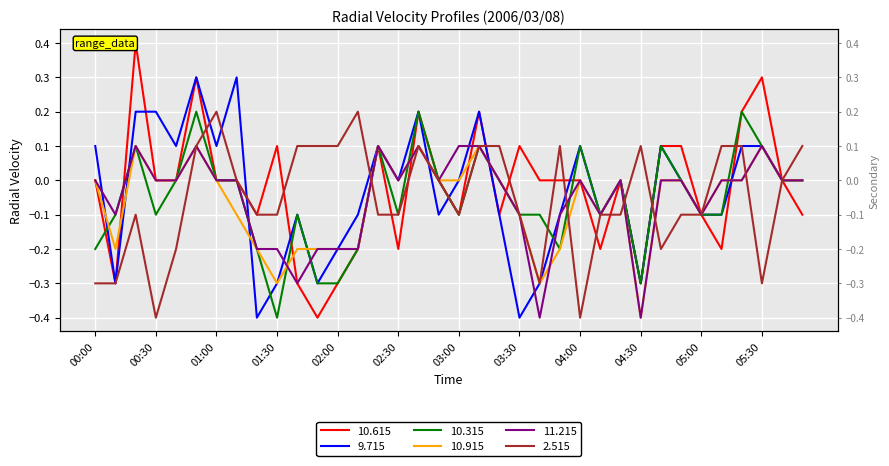

Between 03:20 and 02:00, which is larger?

03:20